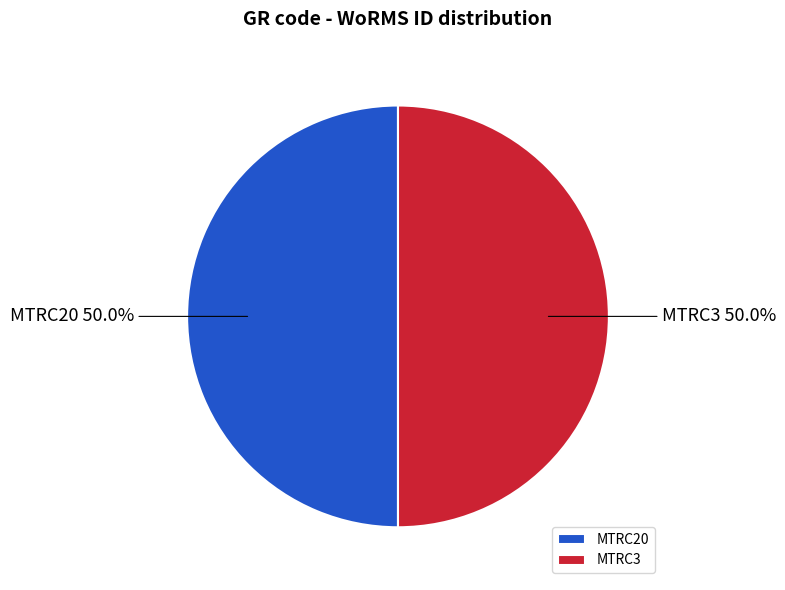

Combined, what portion of the pie is MTRC3 and MTRC20?

100.0%